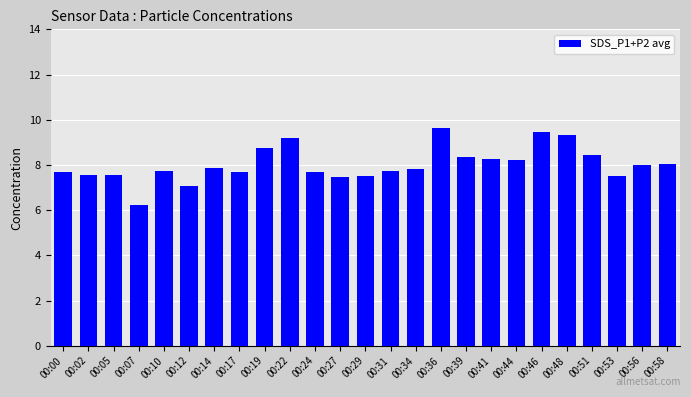

What is the value of the 13th bar from the left?

7.5